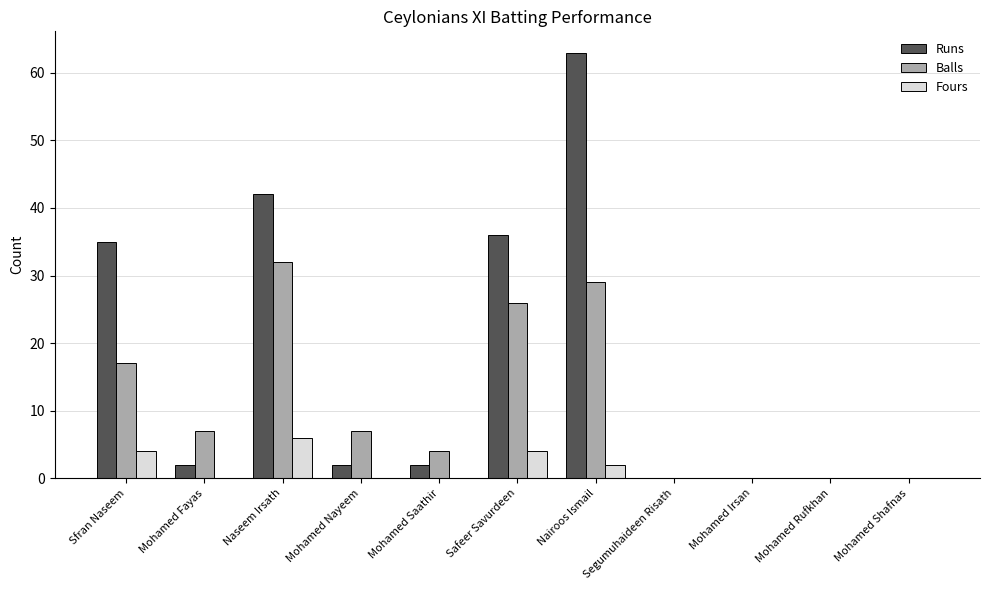

Are the bars horizontal?

No